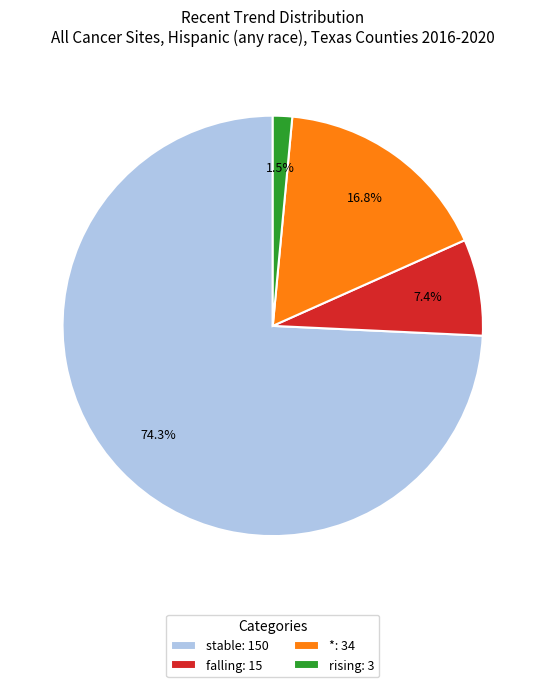

Between *: 34 and rising: 3, which is larger?

*: 34